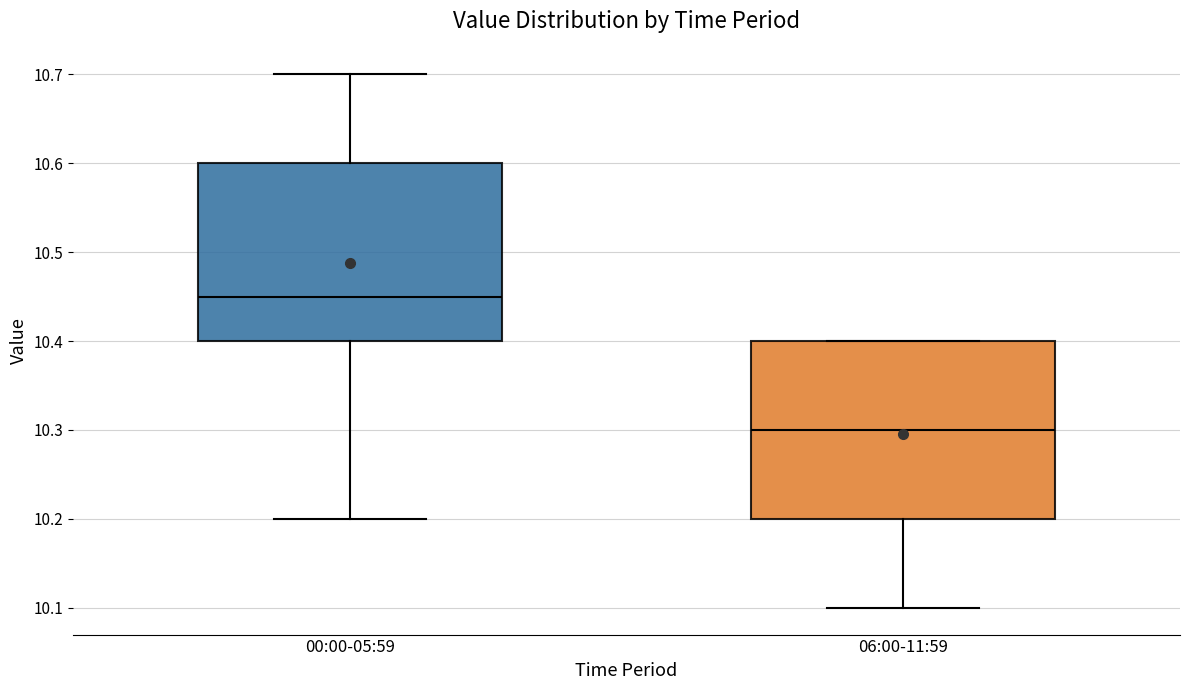

Reading left to right, transcribe this box plot: for each box, give where its median line is, the range the box spans, and where its two whiskers end, as read against the y-axis. The values are not printed on the chart, so give them approximately, as read against the axis.

00:00-05:59: median 10.45, box 10.40 to 10.60, whiskers 10.20 to 10.70
06:00-11:59: median 10.30, box 10.20 to 10.40, whiskers 10.10 to 10.40